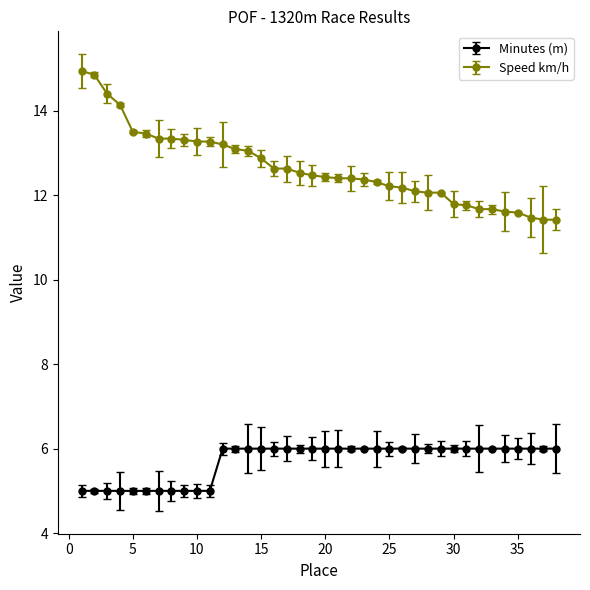

What is the highest value of the Speed km/h series?

14.9